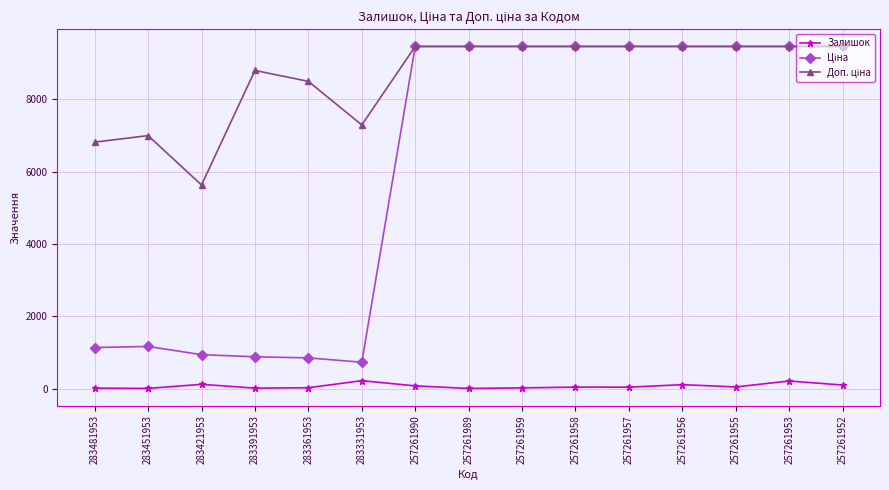

At how many categories does at least one series exceed 7971?

11